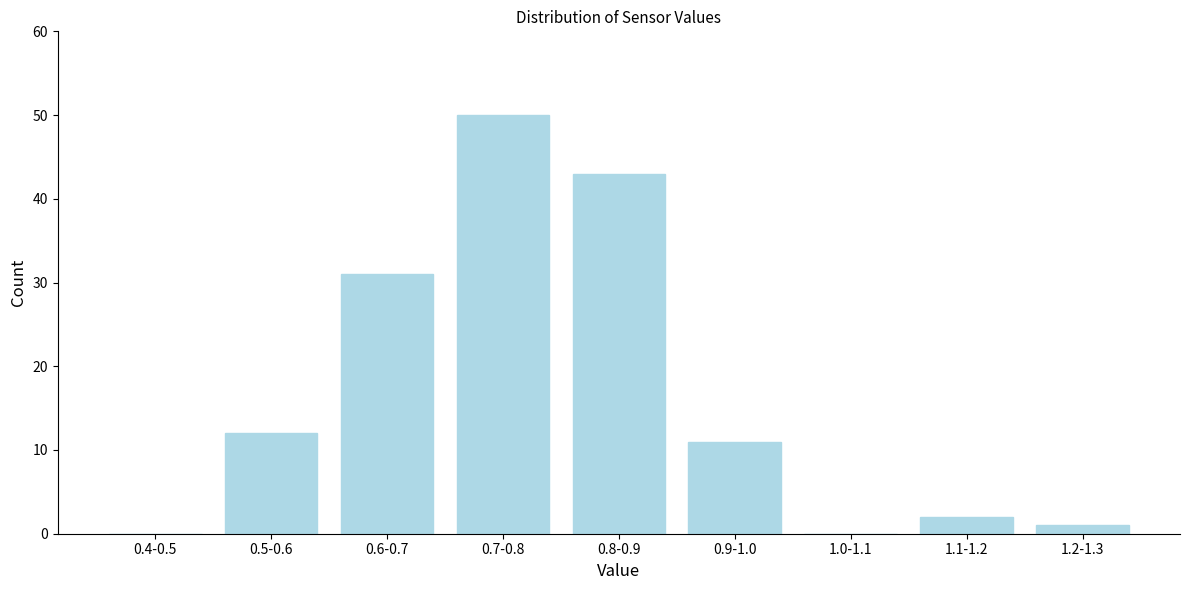

Reading left to right, transcribe all the data shown in this chart.

0.4-0.5=0	0.5-0.6=12	0.6-0.7=31	0.7-0.8=50	0.8-0.9=43	0.9-1.0=11	1.0-1.1=0	1.1-1.2=2	1.2-1.3=1